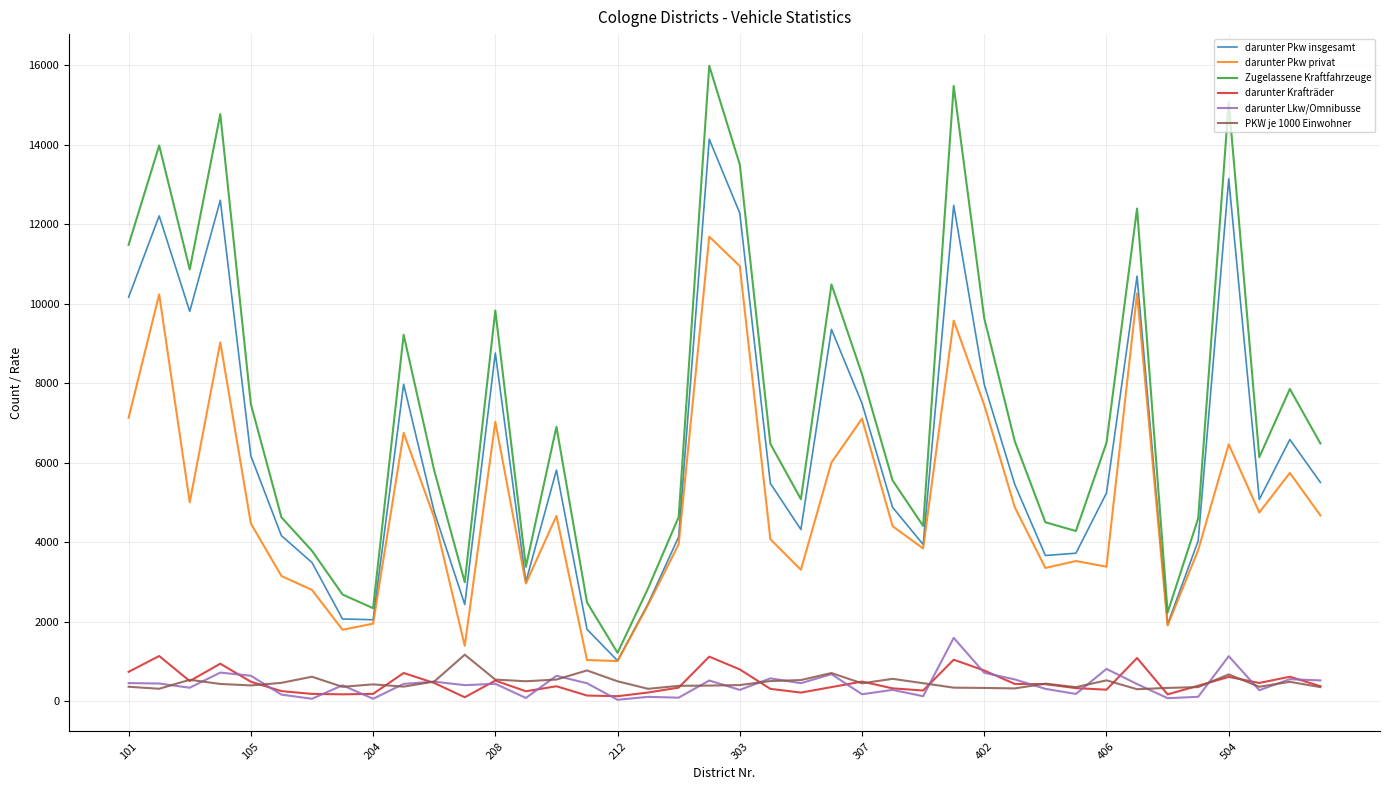

Which series has the largest total across all categories?

Zugelassene Kraftfahrzeuge